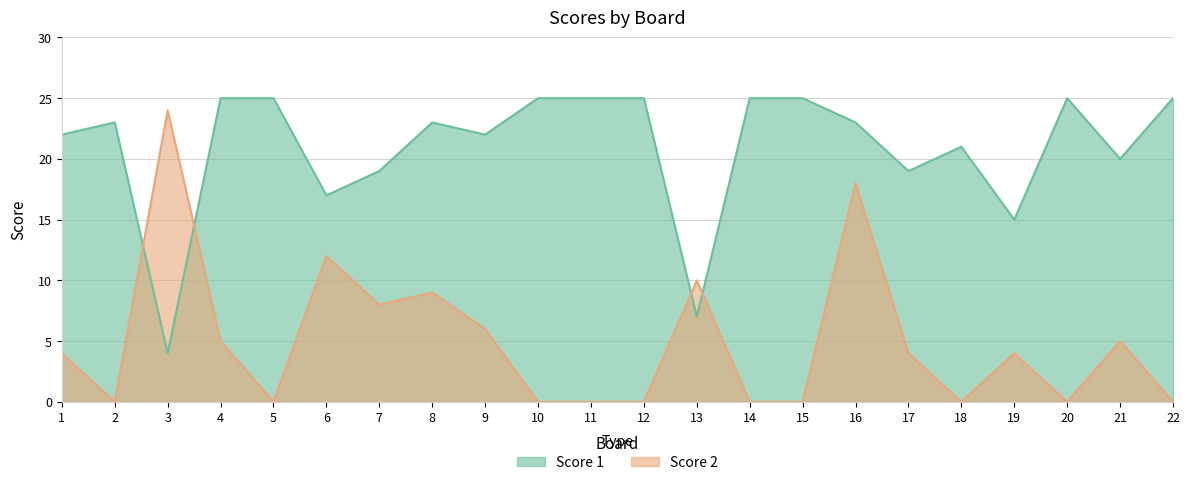

At 11, list the series in order from smallest to largest.

Score 2, Score 1